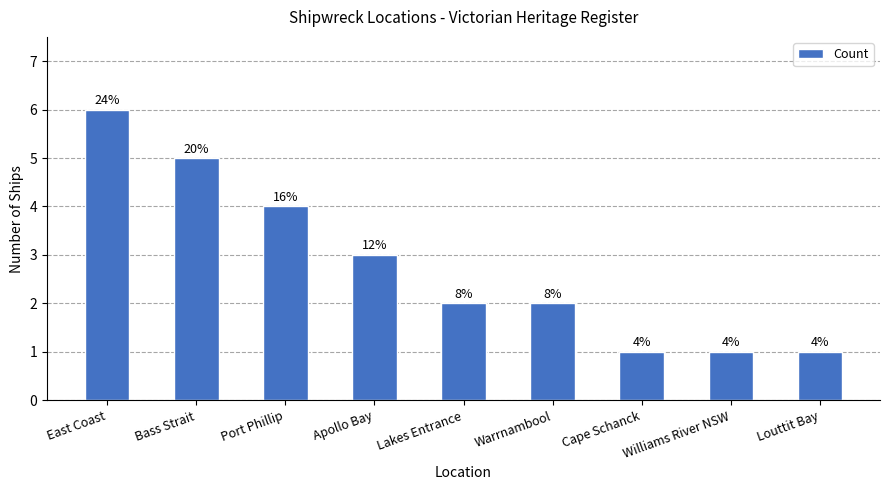

What is the value of the 1st bar from the left?

6